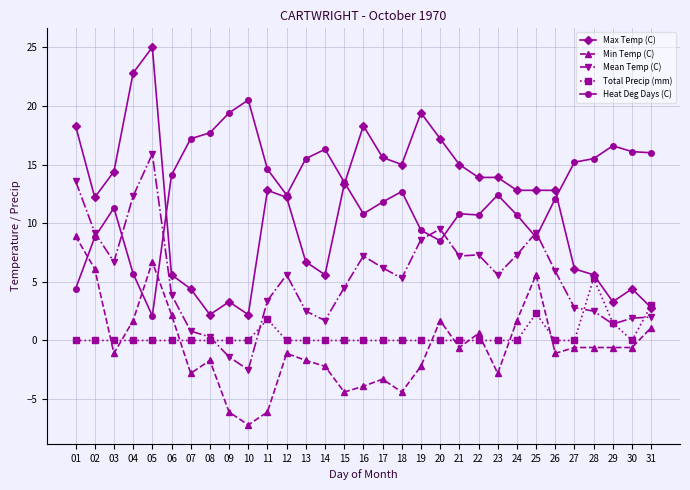

True or false: Total Precip (mm) and Heat Deg Days (C) cross at least once.

False